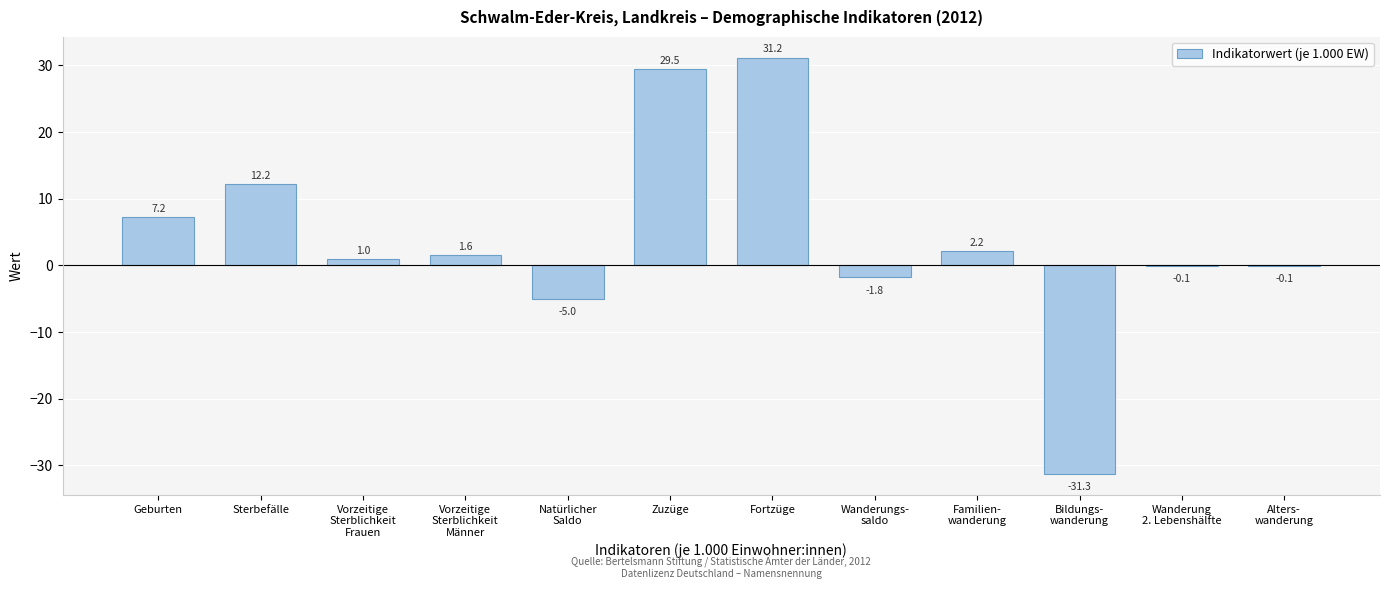

Which label corresponds to the largest value in the chart?

Fortzüge